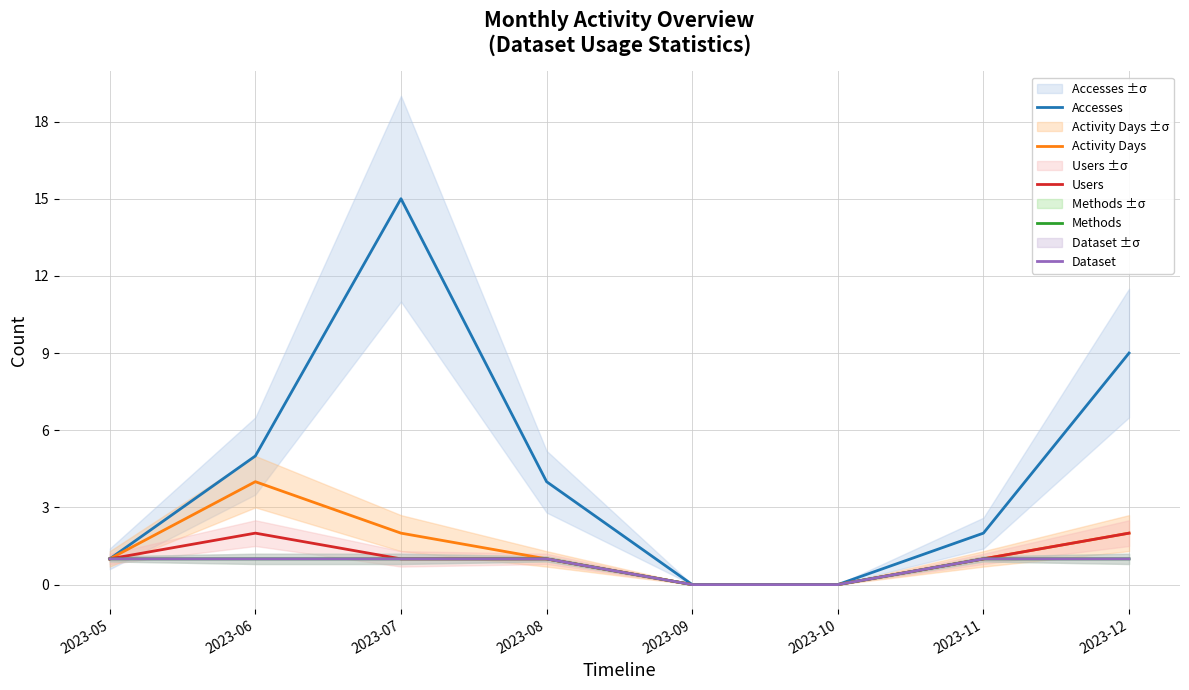

Between 2023-11 and 2023-07, which is larger?

2023-07